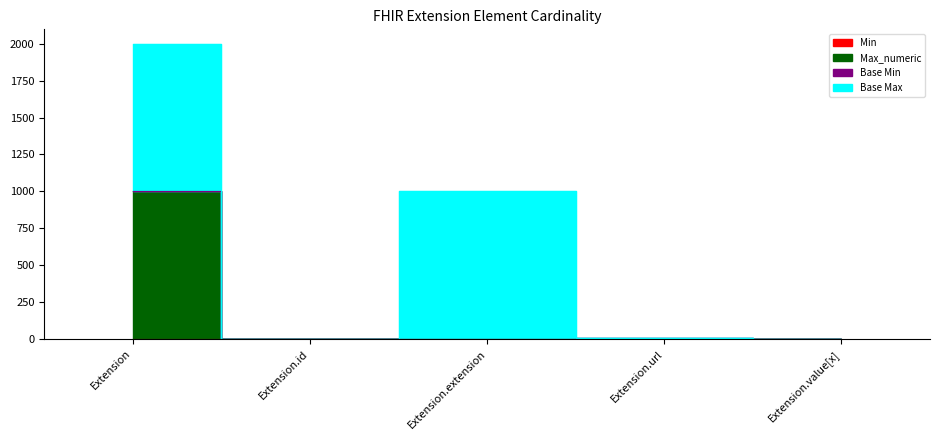

The Max_numeric series shows 1 at Extension.value[x]. True or false?

False